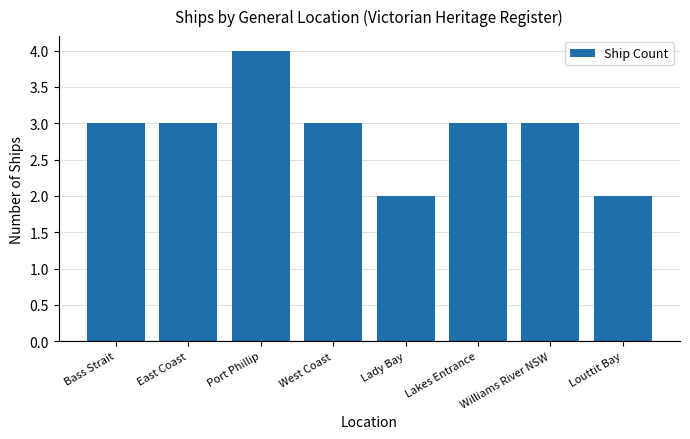

Count the number of data series in this chart.

1